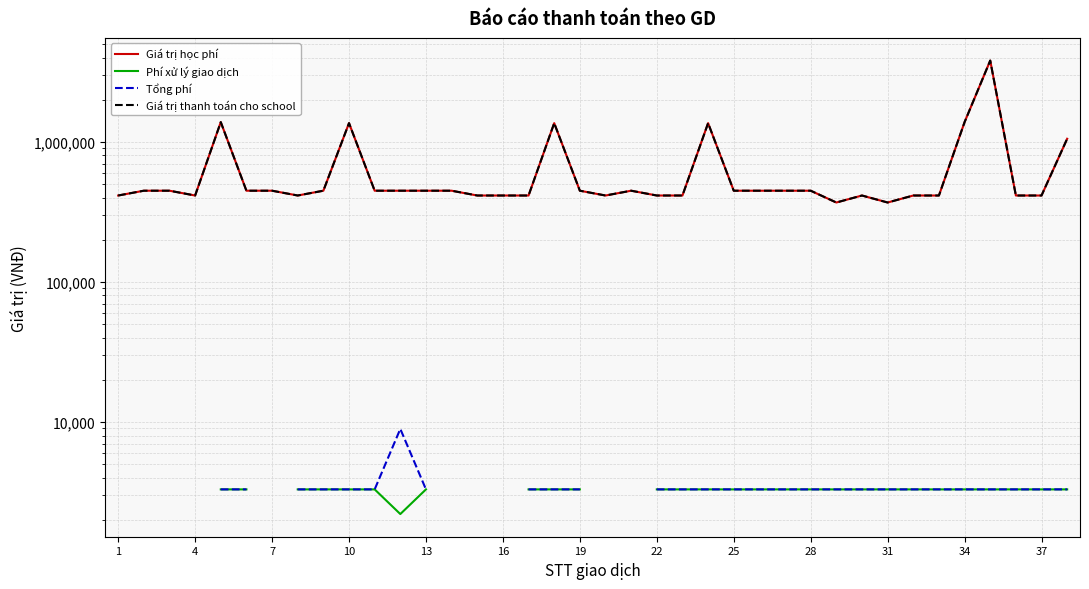

What is the label of the 38th point from the left?

37